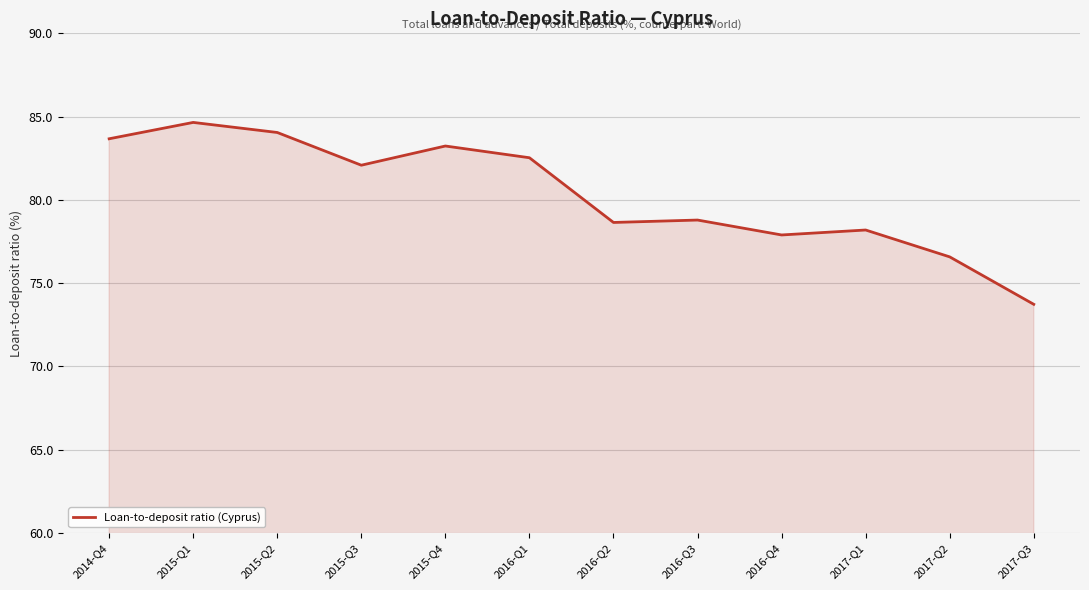

What position from the left is 2015-Q2?

3